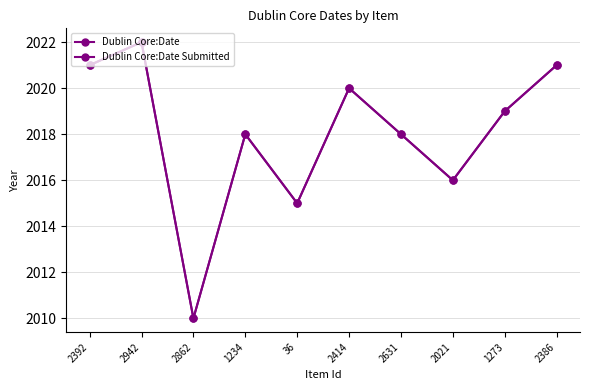

Is this an area chart (filled region under the line)?

No